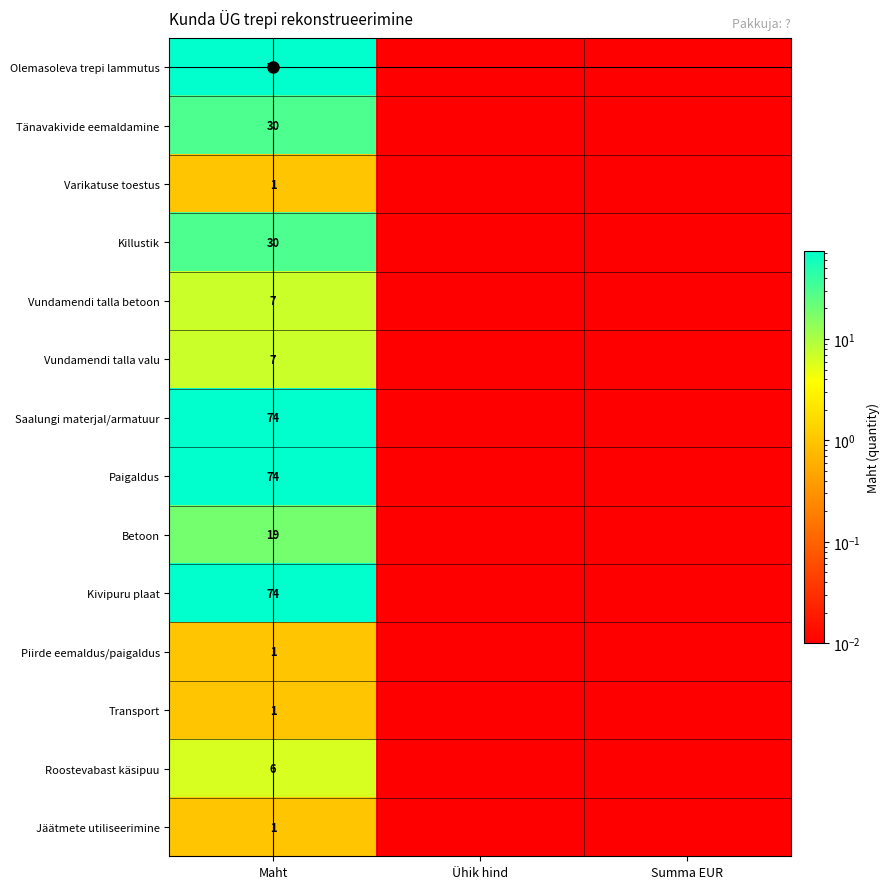

List the labels in order of Transport value, smallest first.

Ühik hind, Summa EUR, Maht